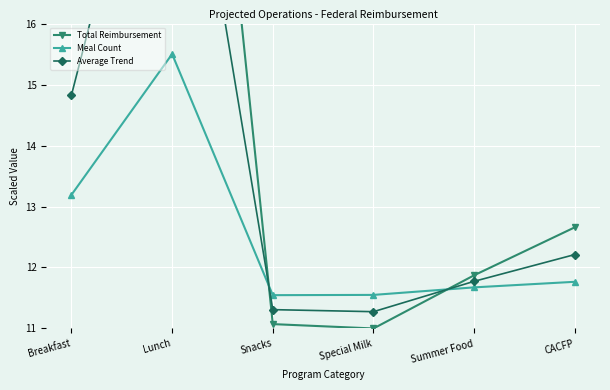

True or false: Total Reimbursement and Average Trend cross at least once.

True